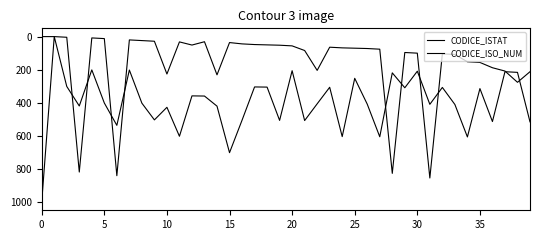

Reading left to right, what are all the values shown in this chart?

CODICE_ISTAT: 999	0	301	419	201	401	536	202	402	503	427	602	358	359	420	701	505	304	305	506	206	507	406	306	604	252	408	605	219	309	209	409	307	410	606	314	513	212	216	515
CODICE_ISO_NUM: 0	0	4	818	8	12	840	20	24	28	226	32	51	31	231	36	44	48	50	52	56	84	204	64	68	70	72	76	826	96	100	854	104	108	152	156	188	208	276	212